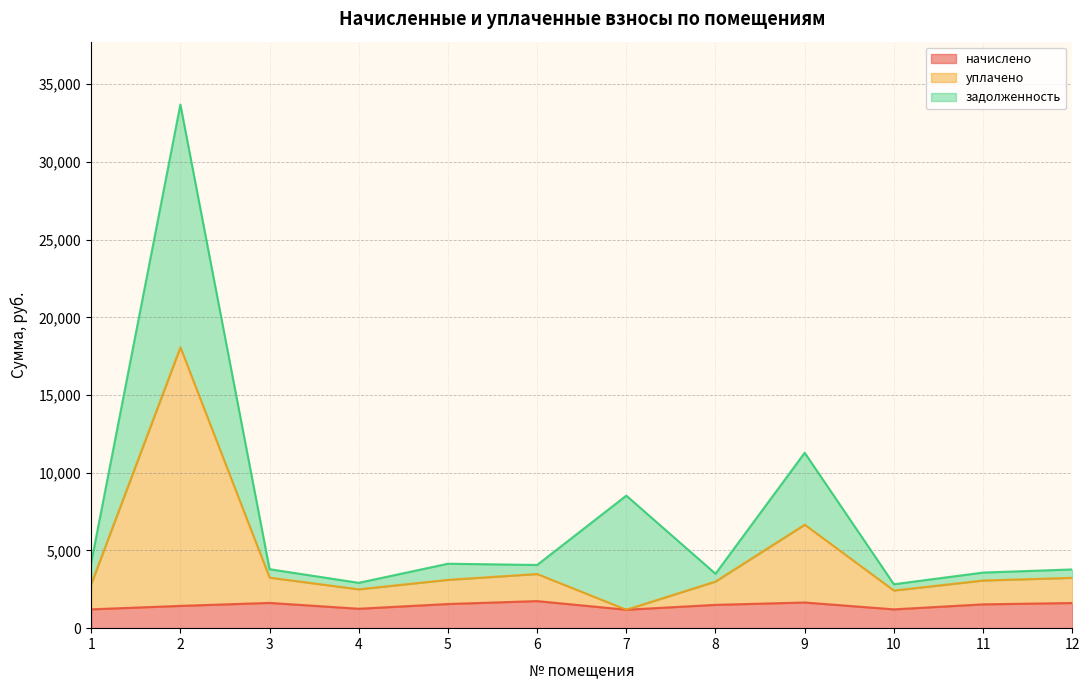

Where is начислено nearest to the value 1465?

2